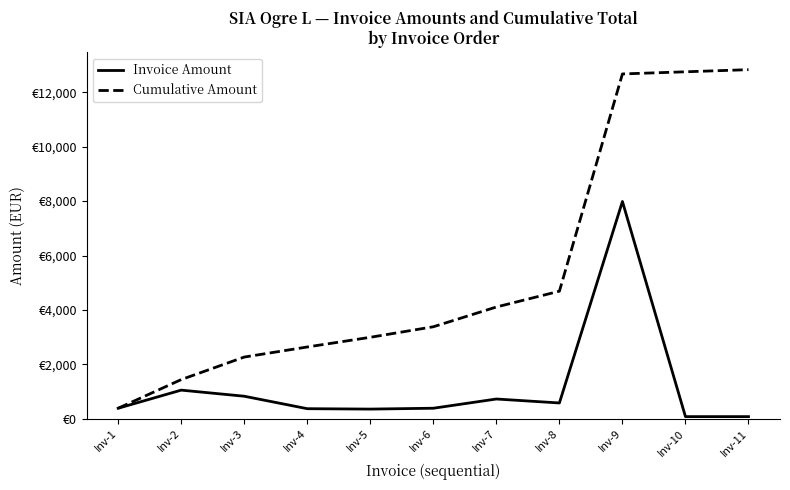

True or false: Invoice Amount and Cumulative Amount cross at least once.

False